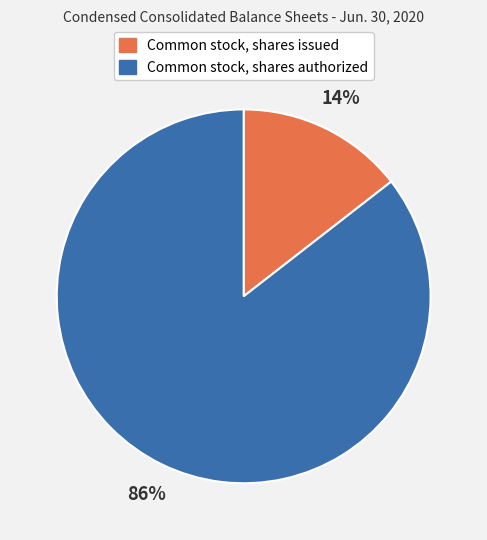

To the nearest percent, what portion does Common stock, shares issued represent?

14%